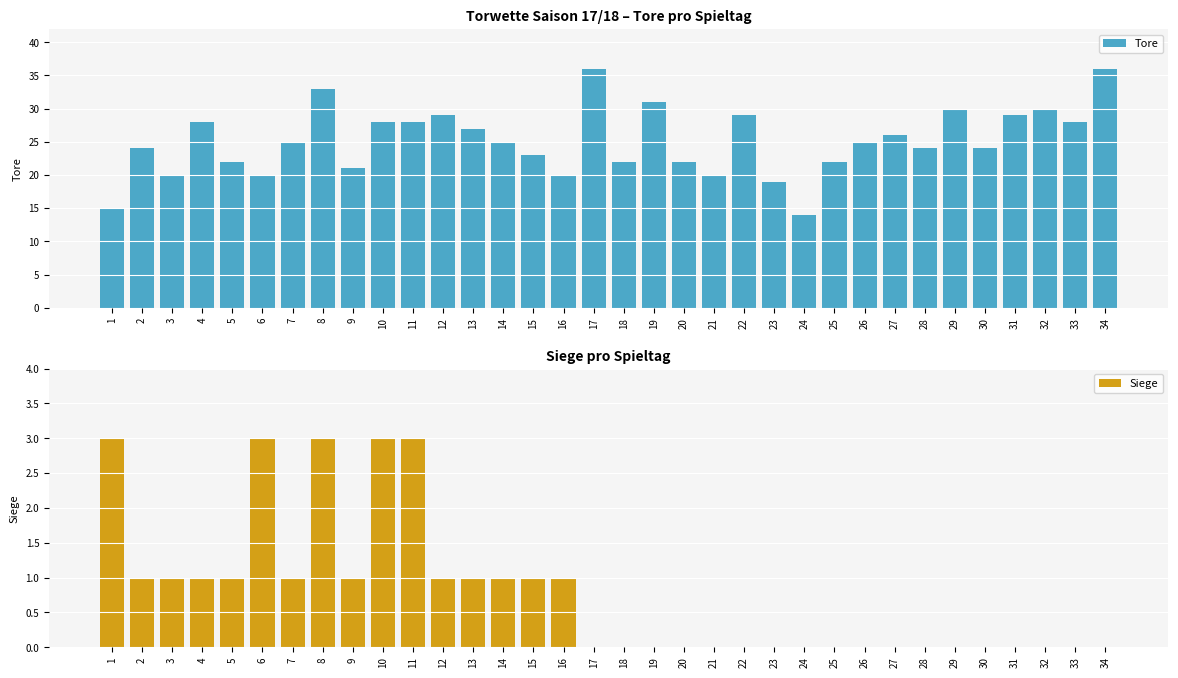

What is the value of the Tore bar at the 21st from the left?

20